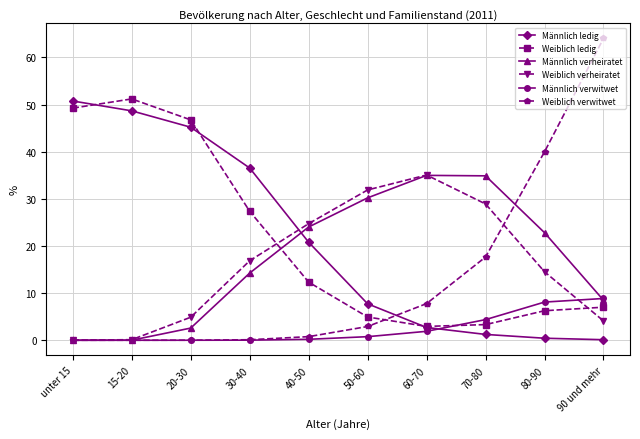

What position from the left is 30-40?

4